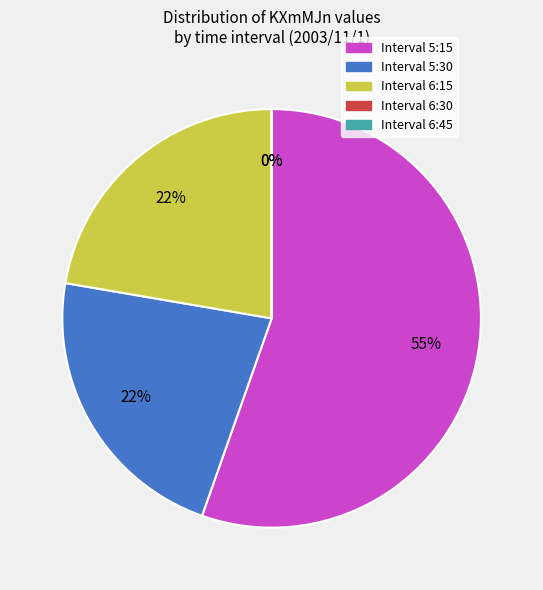

Is 5:15 the majority of the pie?

Yes